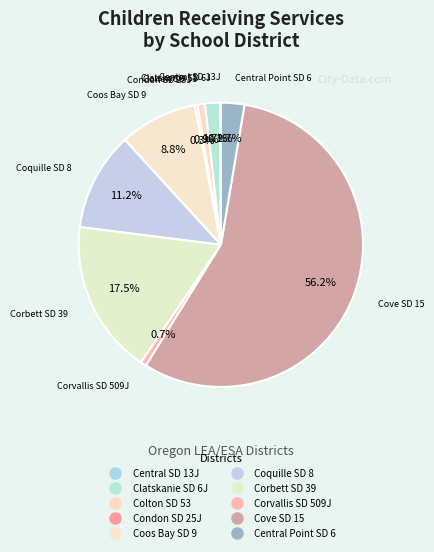

What is the change in value from Central SD 13J to Colton SD 53?

+8